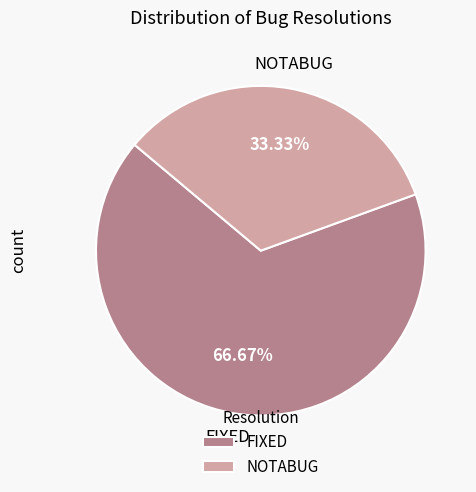

Approximately how many times larger is the value at NOTABUG compared to FIXED?

0.5